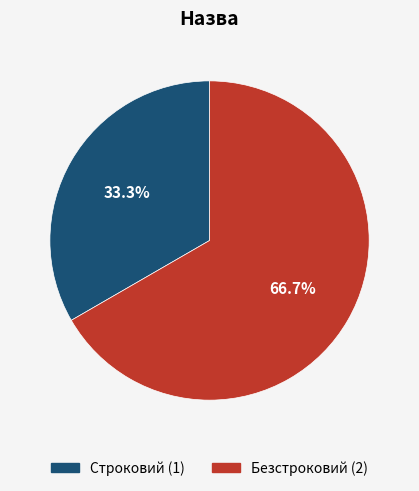

Is the sum of Безстроковий and Строковий greater than half?

Yes